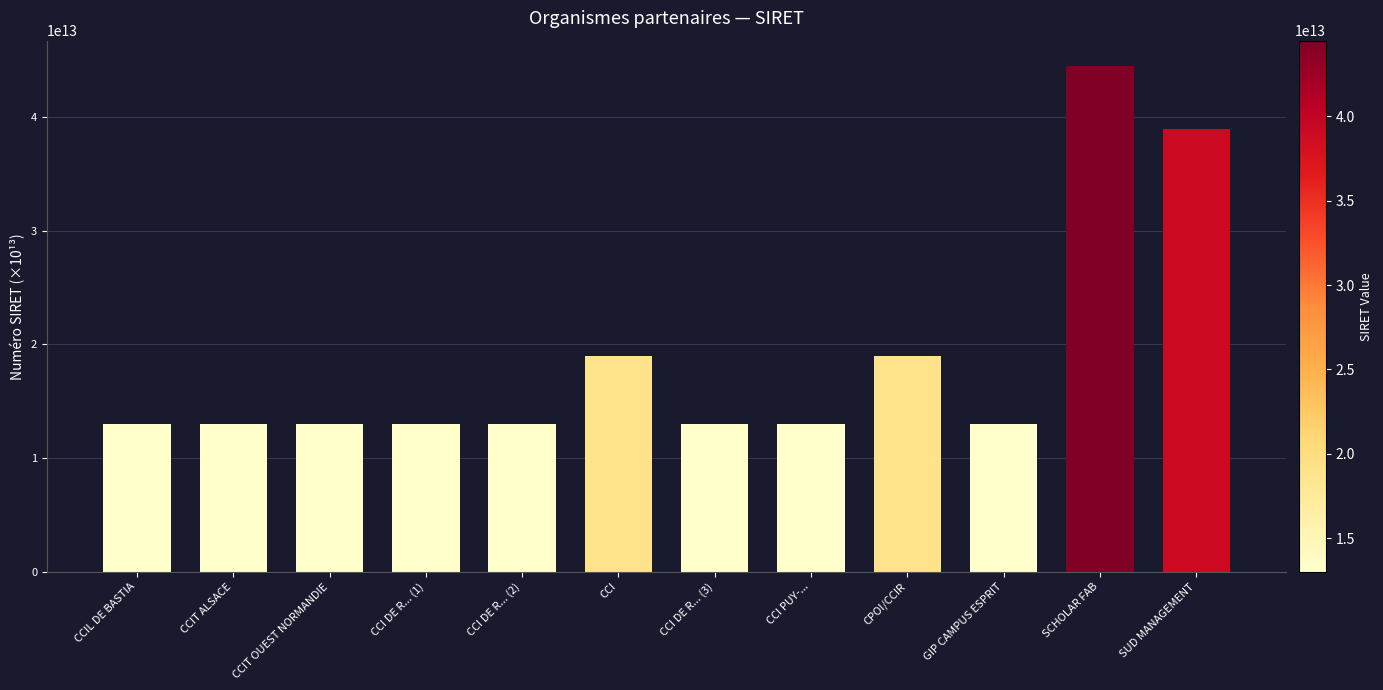

Are the bars horizontal?

No